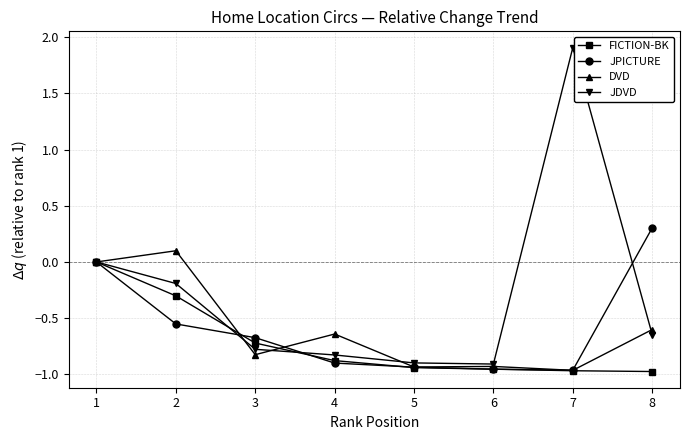

Count the number of data series in this chart.

4